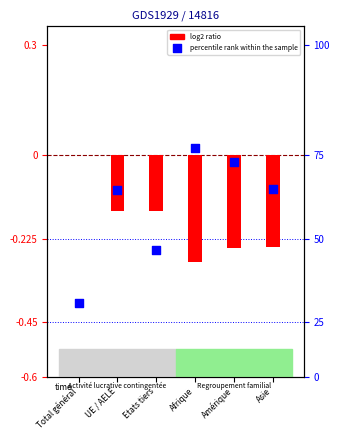

Which series contains the lowest Y value?

percentile rank within the sample